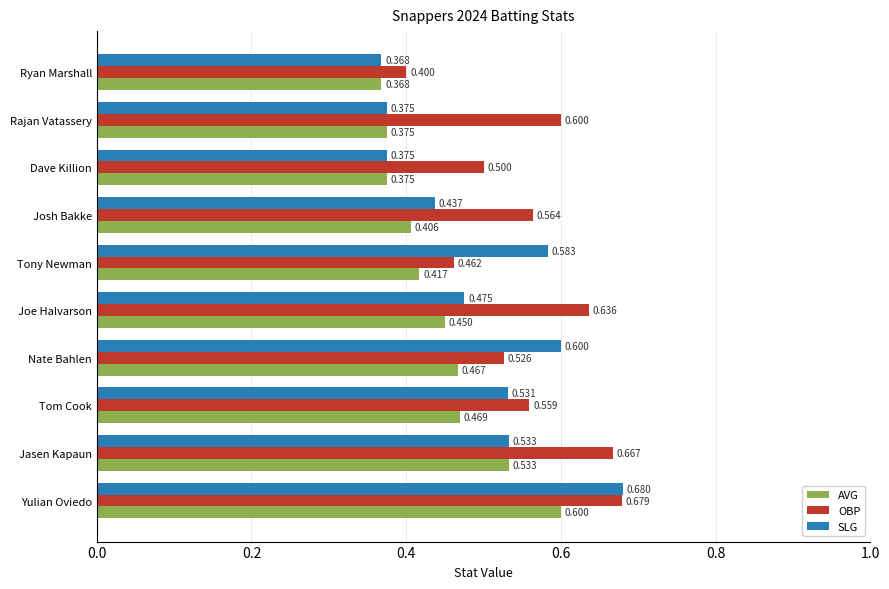

At how many categories does at least one series exceed 0?

10